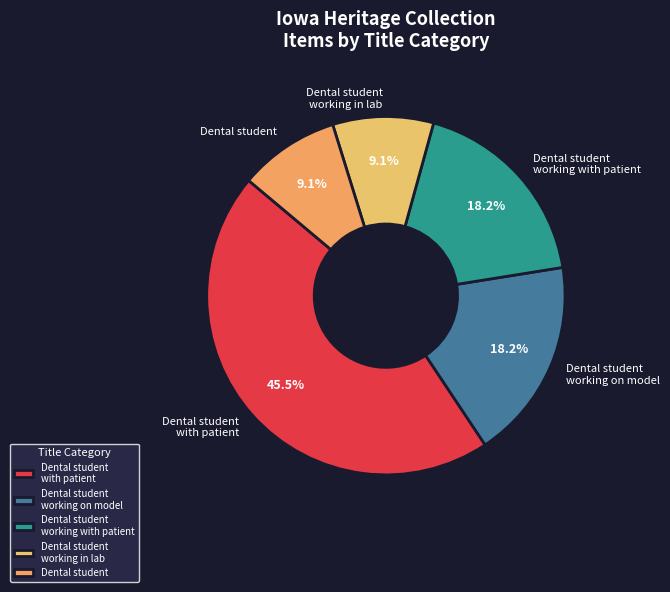

What is the ratio of the value at Dental student working on model to the value at Dental student?

2.0